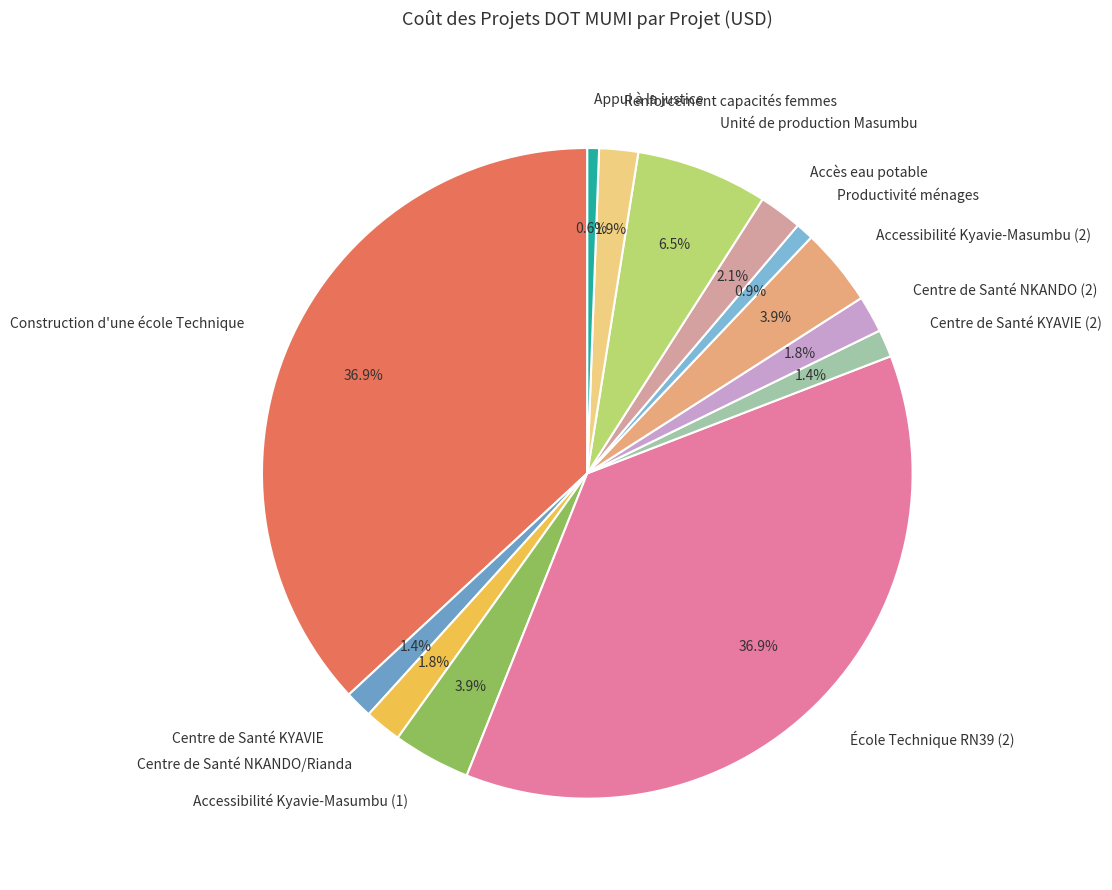

To the nearest percent, what percentage of the pie is Centre de Santé NKANDO/Rianda?

2%